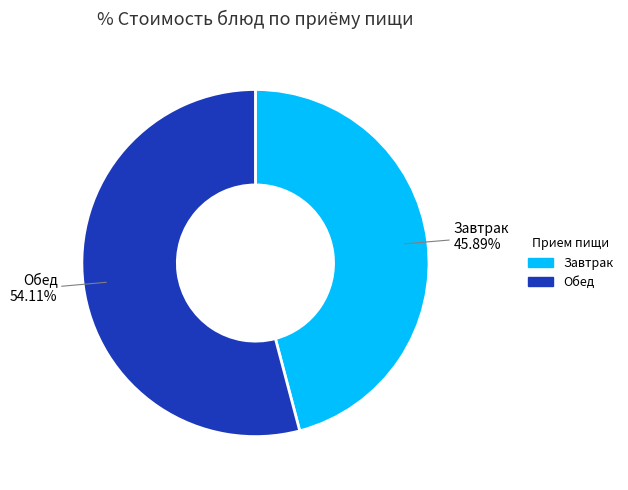

Is there any slice that represents more than half of the pie?

Yes